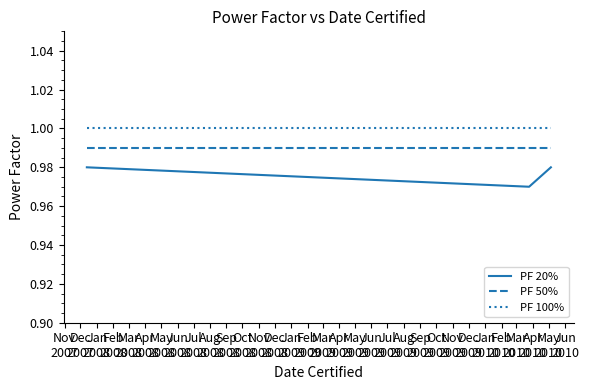

Is this an area chart (filled region under the line)?

No